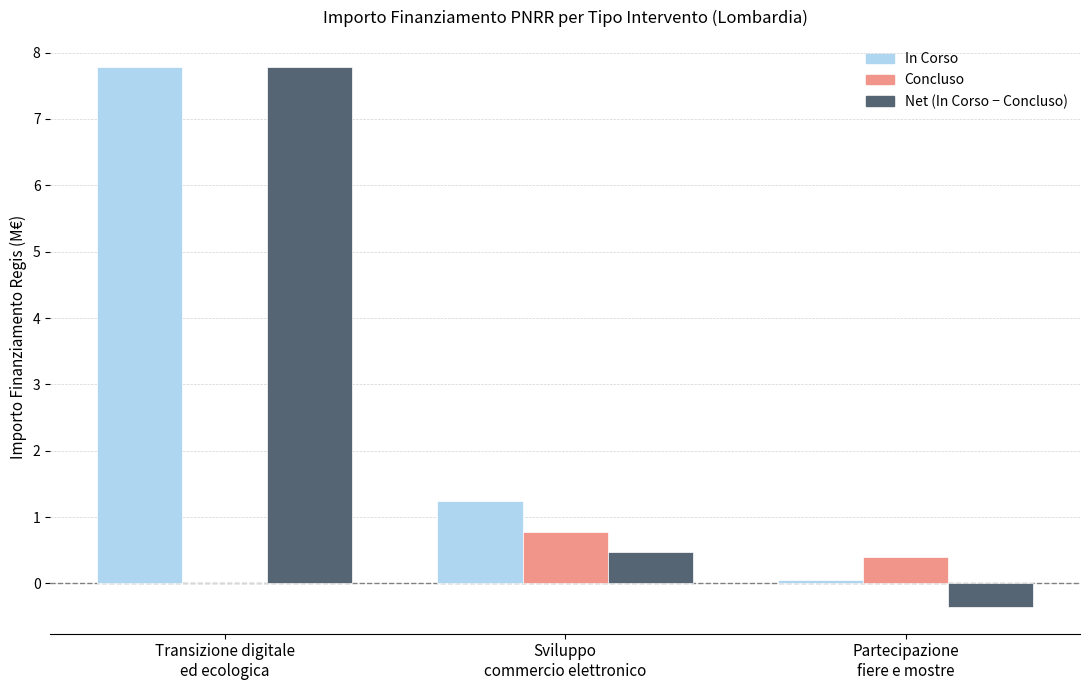

How many categories are shown in the chart?

3